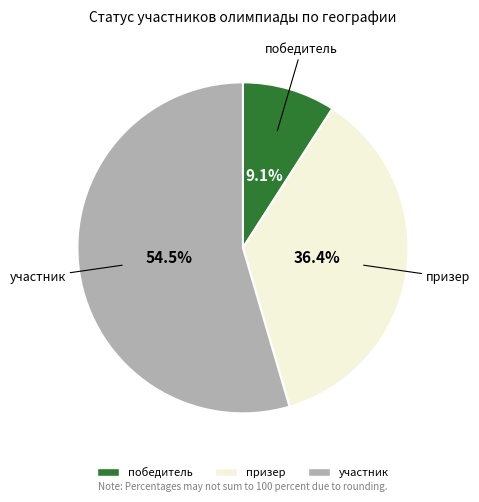

How many slices are in this pie chart?

3